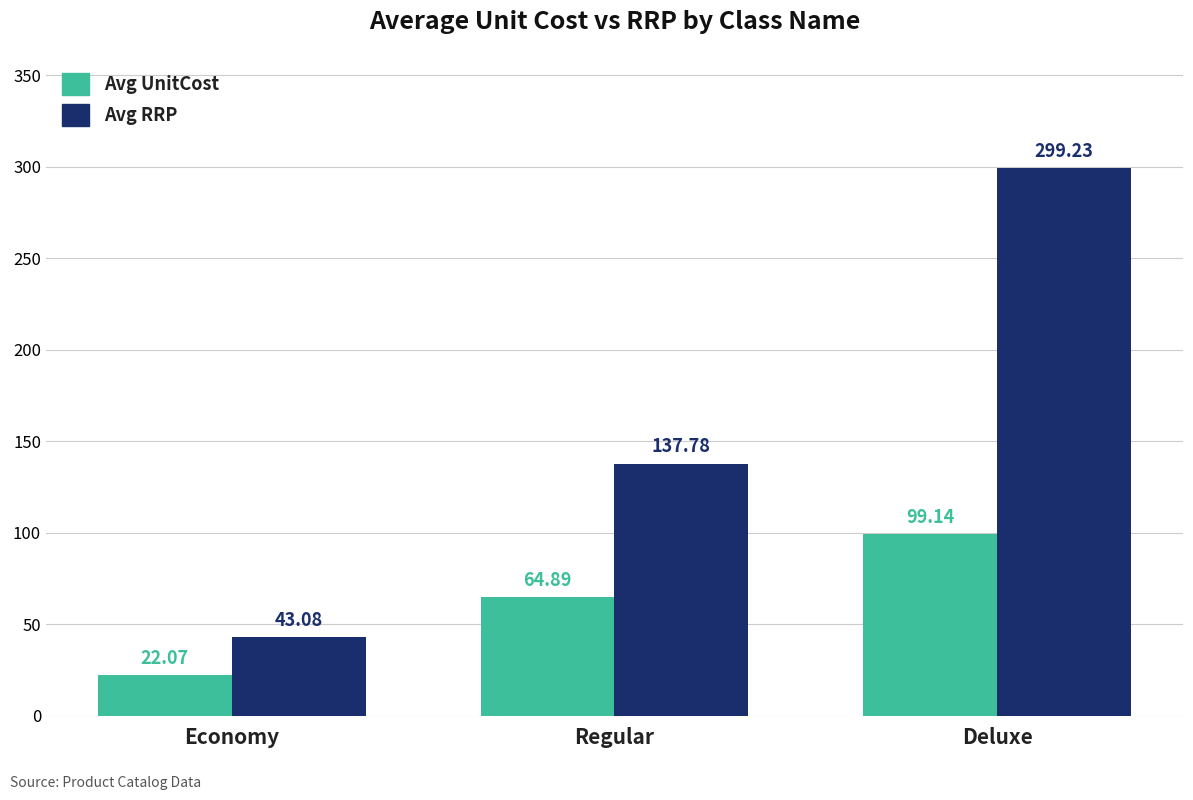

Rank the series by their maximum value, from highest to lowest.

Avg RRP, Avg UnitCost